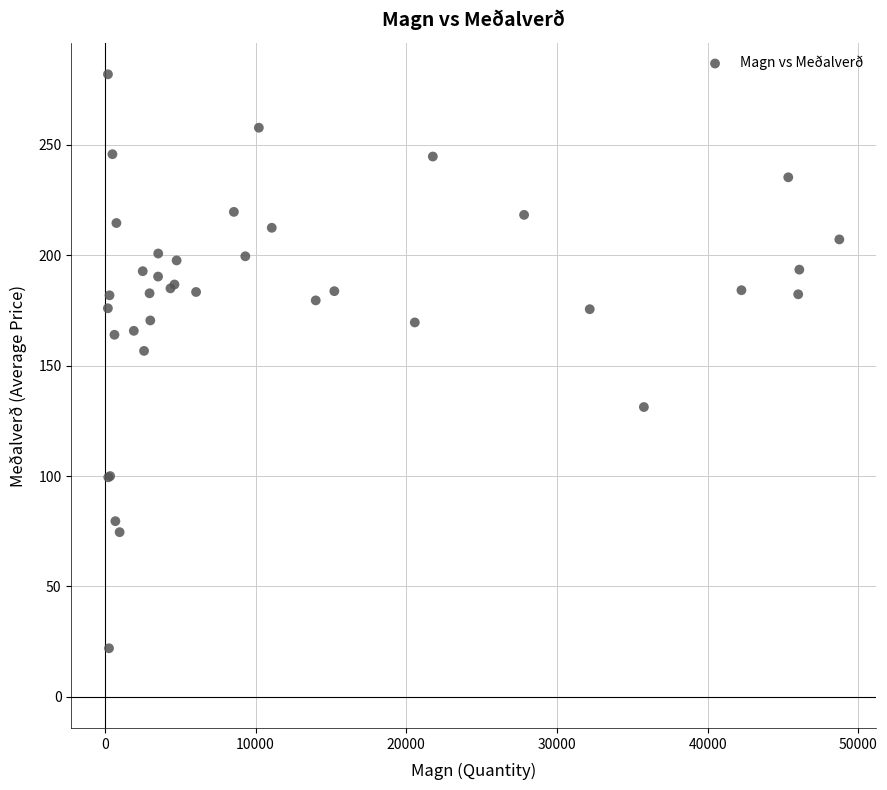

What Y value in the scatter plot is closest to 152?

156.7